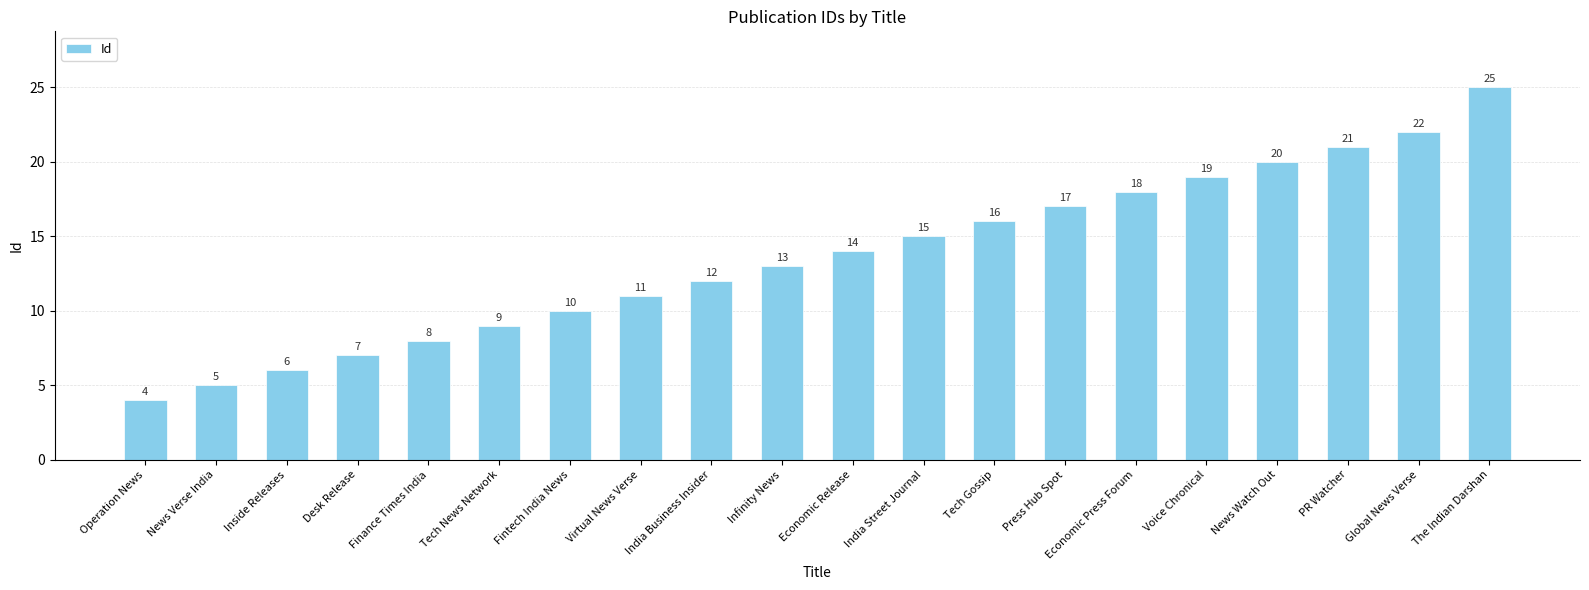

Is it true that the value at Inside Releases is 9?

False